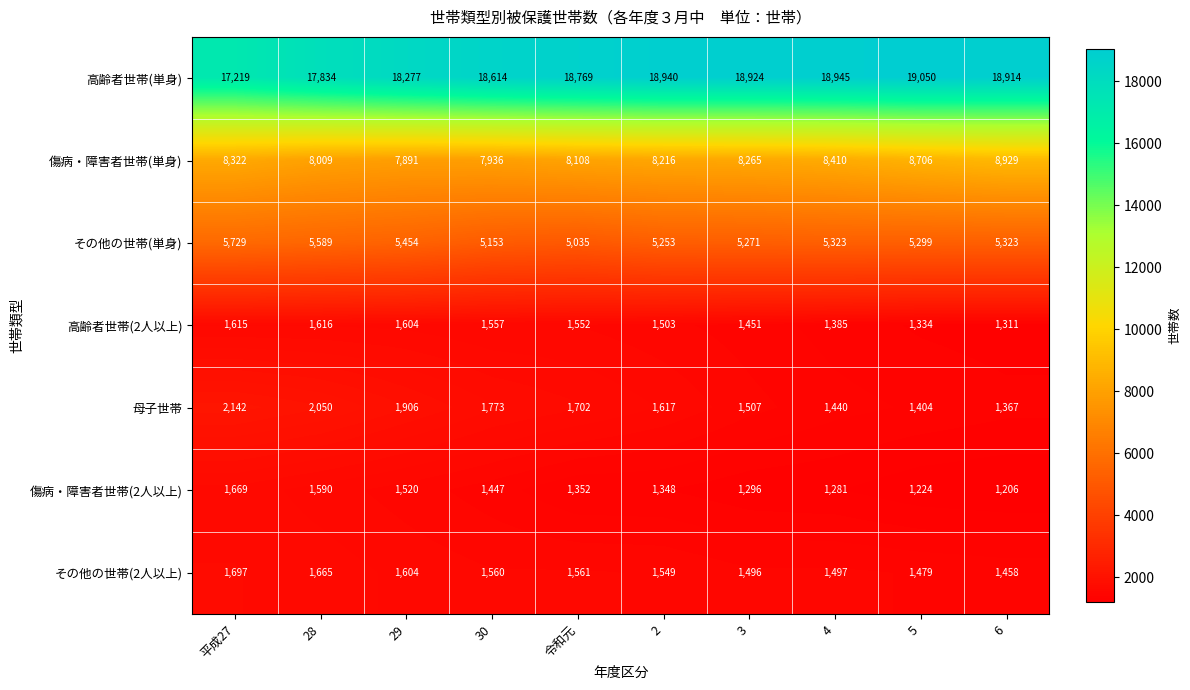

How many distinct data groups are displayed?

7